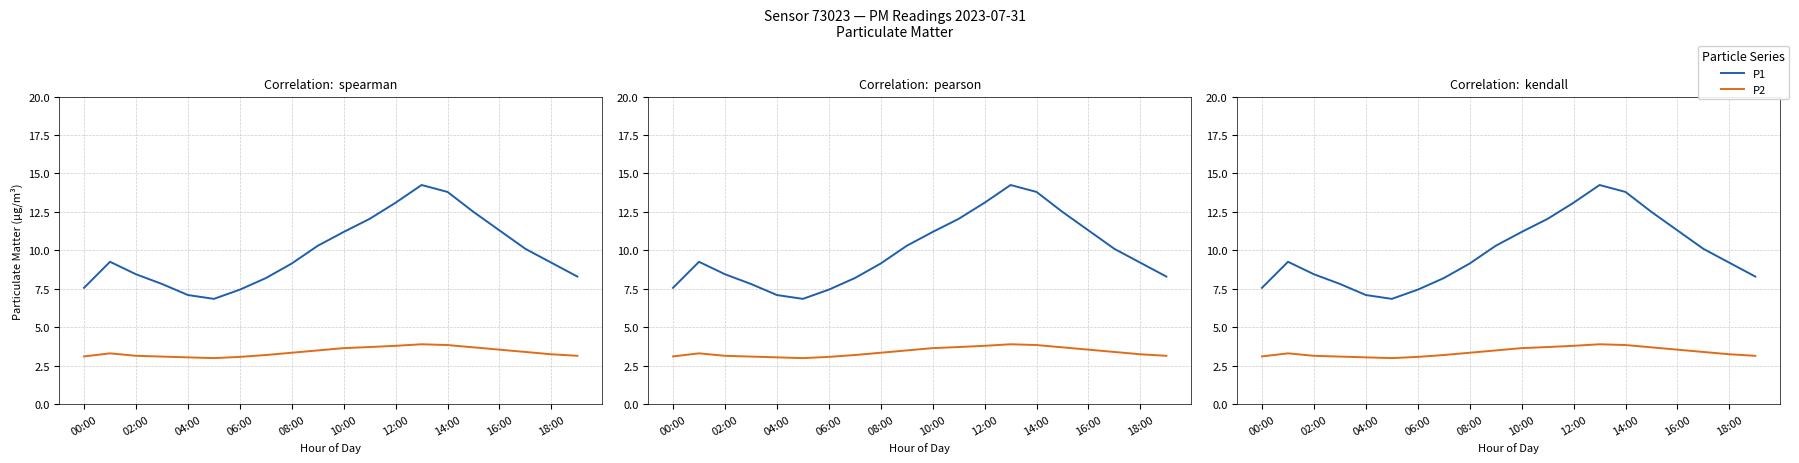

True or false: P2 and P1 cross at least once.

False